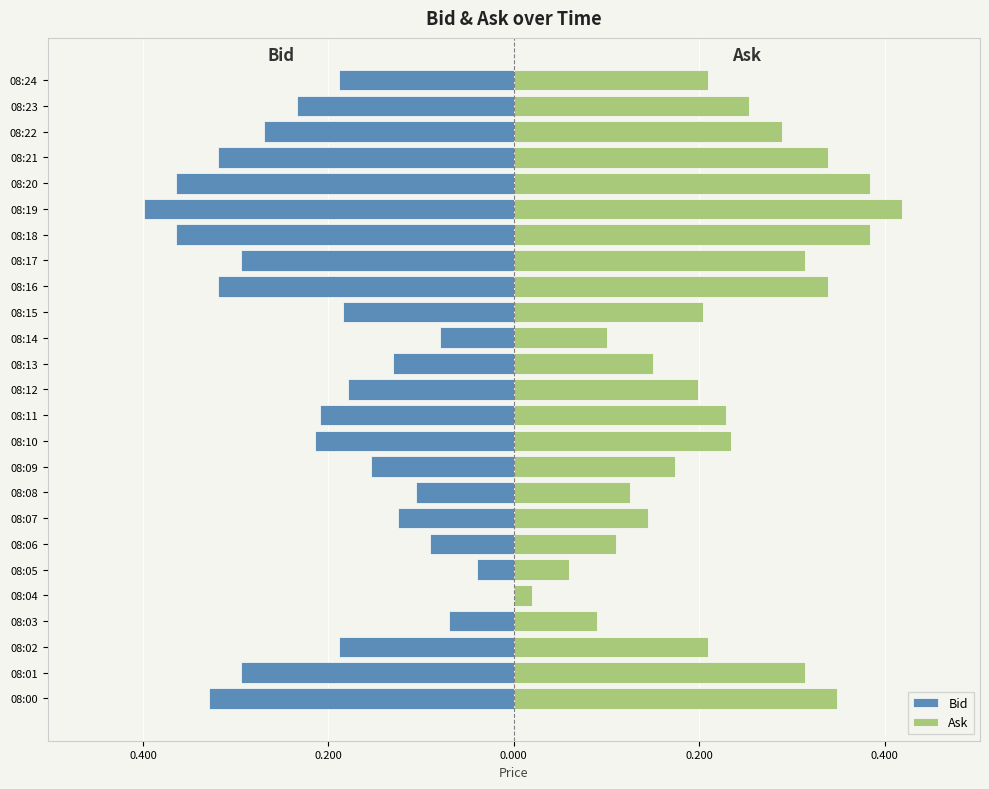

List the series in order of their overall mean, lowest first.

Bid, Ask